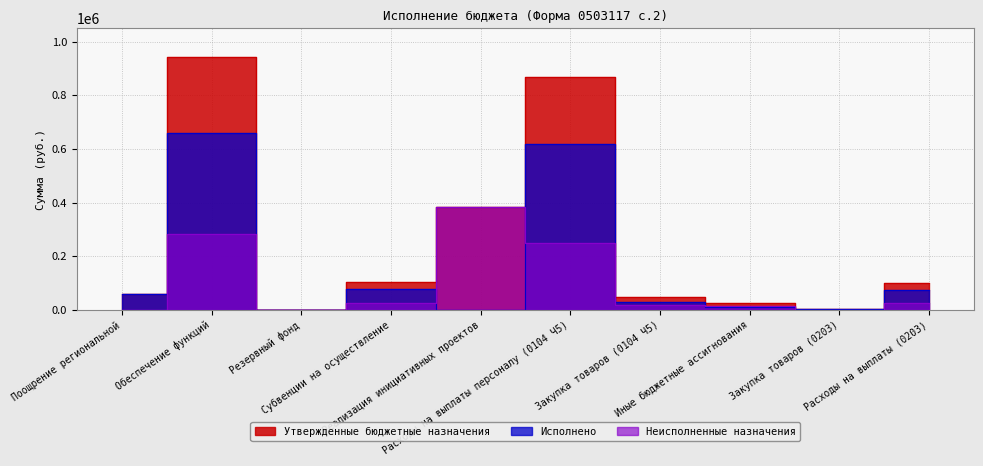

Which series changed the most between Расходы на выплаты персоналу (0104 Ч5) and Закупка товаров (0203)?

Утвержденные бюджетные назначения